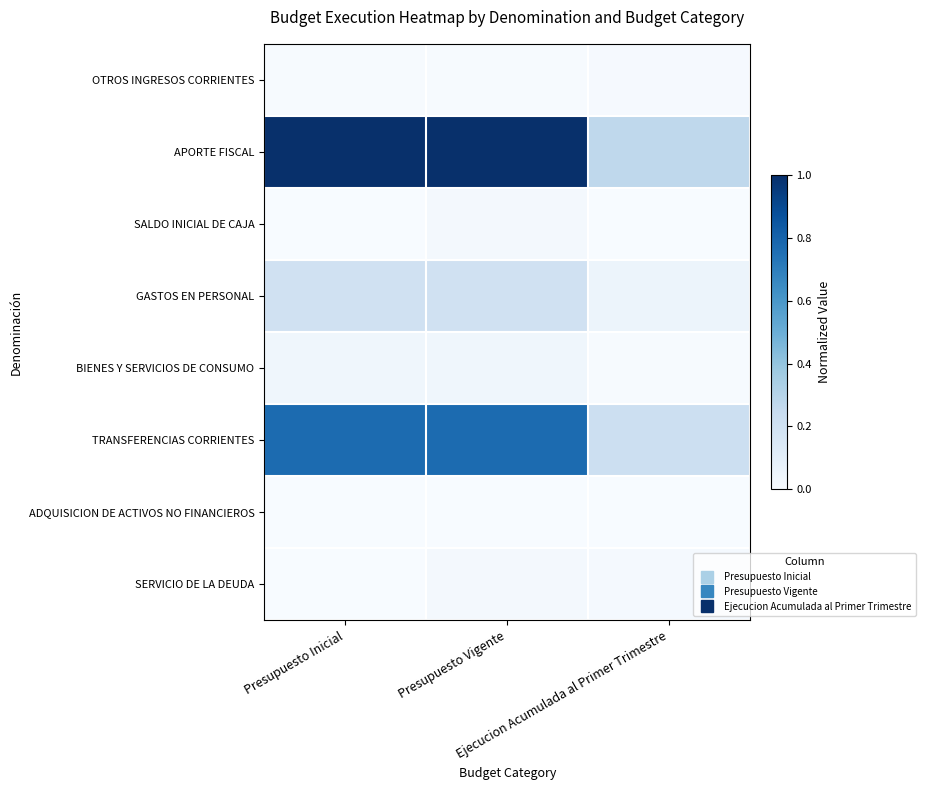

What is the maximum value shown in the chart?

1.0